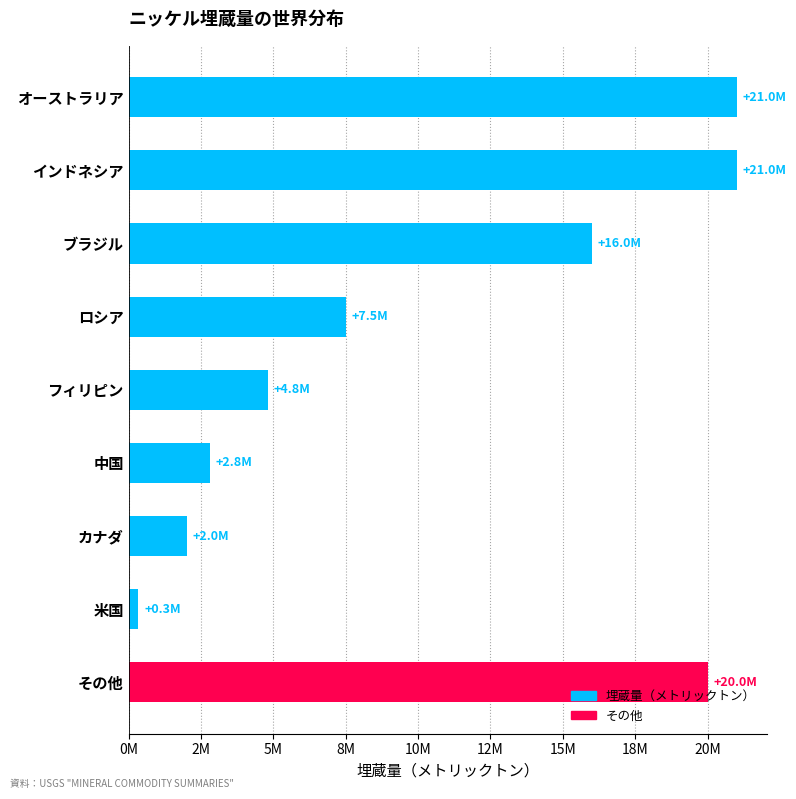

Rank the categories by value from lowest to highest.

米国, カナダ, 中国, フィリピン, ロシア, ブラジル, その他, オーストラリア, インドネシア